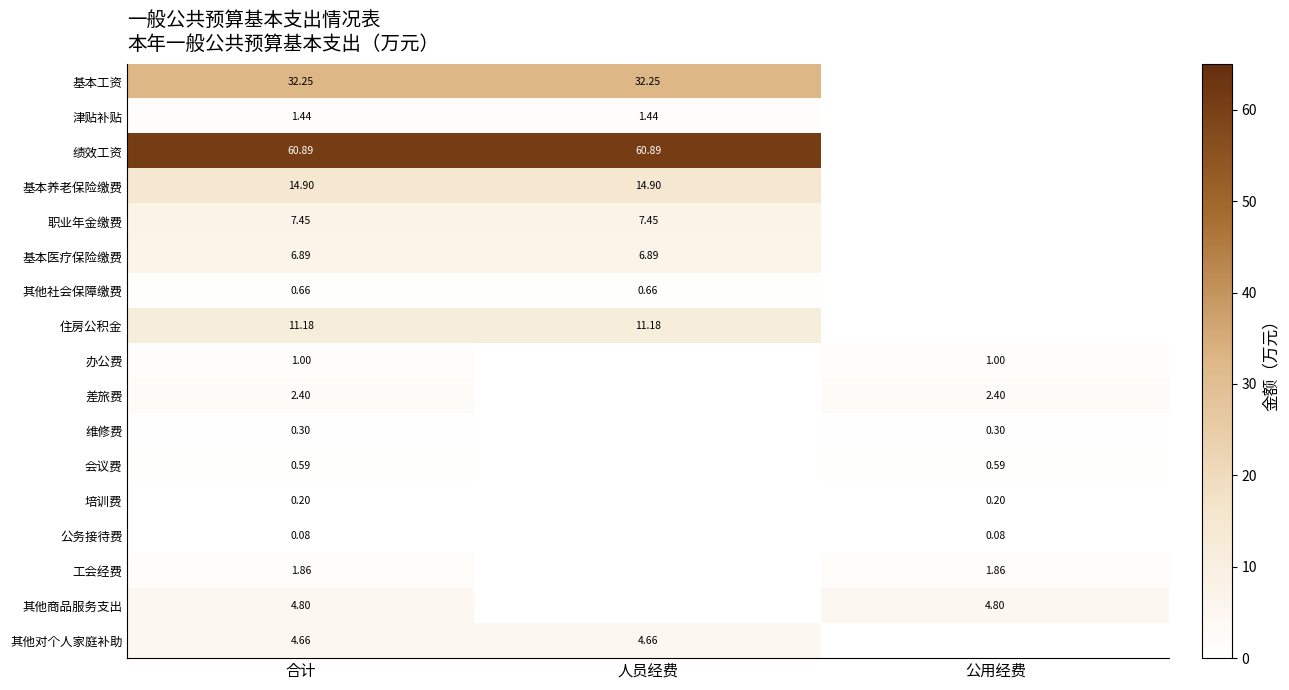

How many data points in 会议费 are above 0?

2